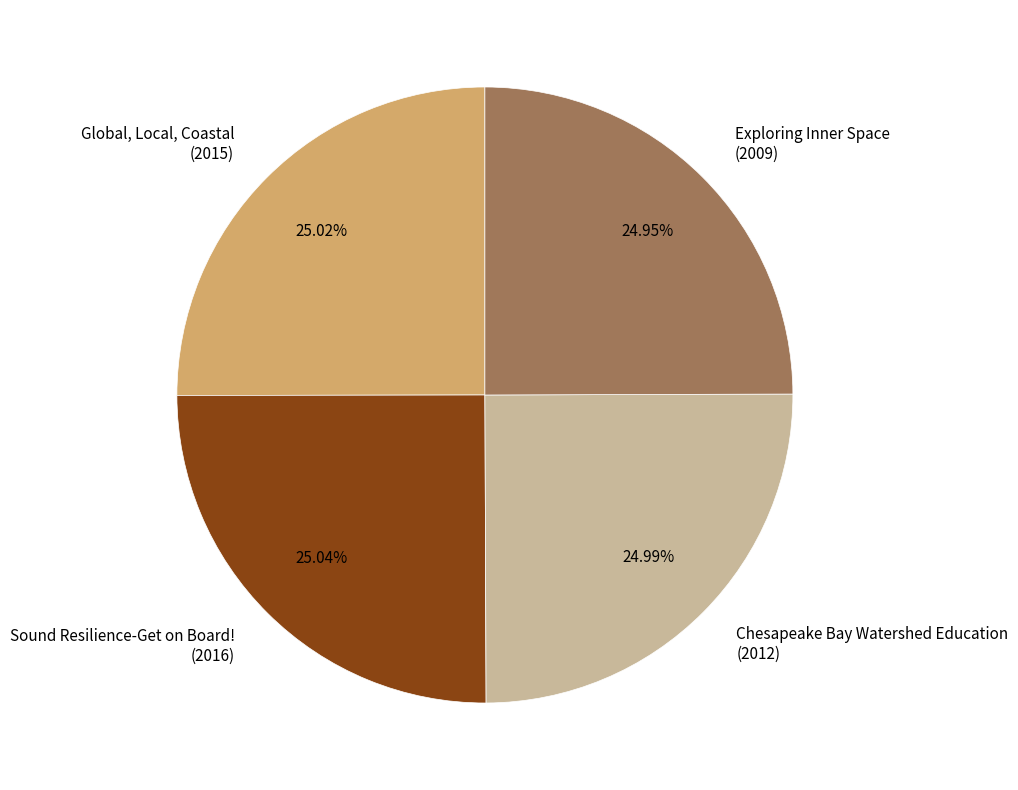

Is there a majority slice in this chart?

No